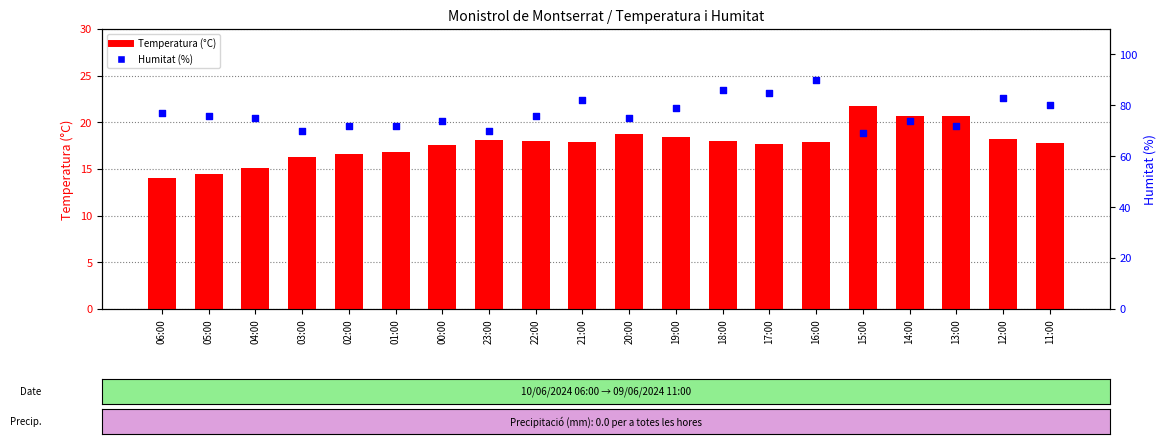

At how many categories does at least one series exceed 77?

7